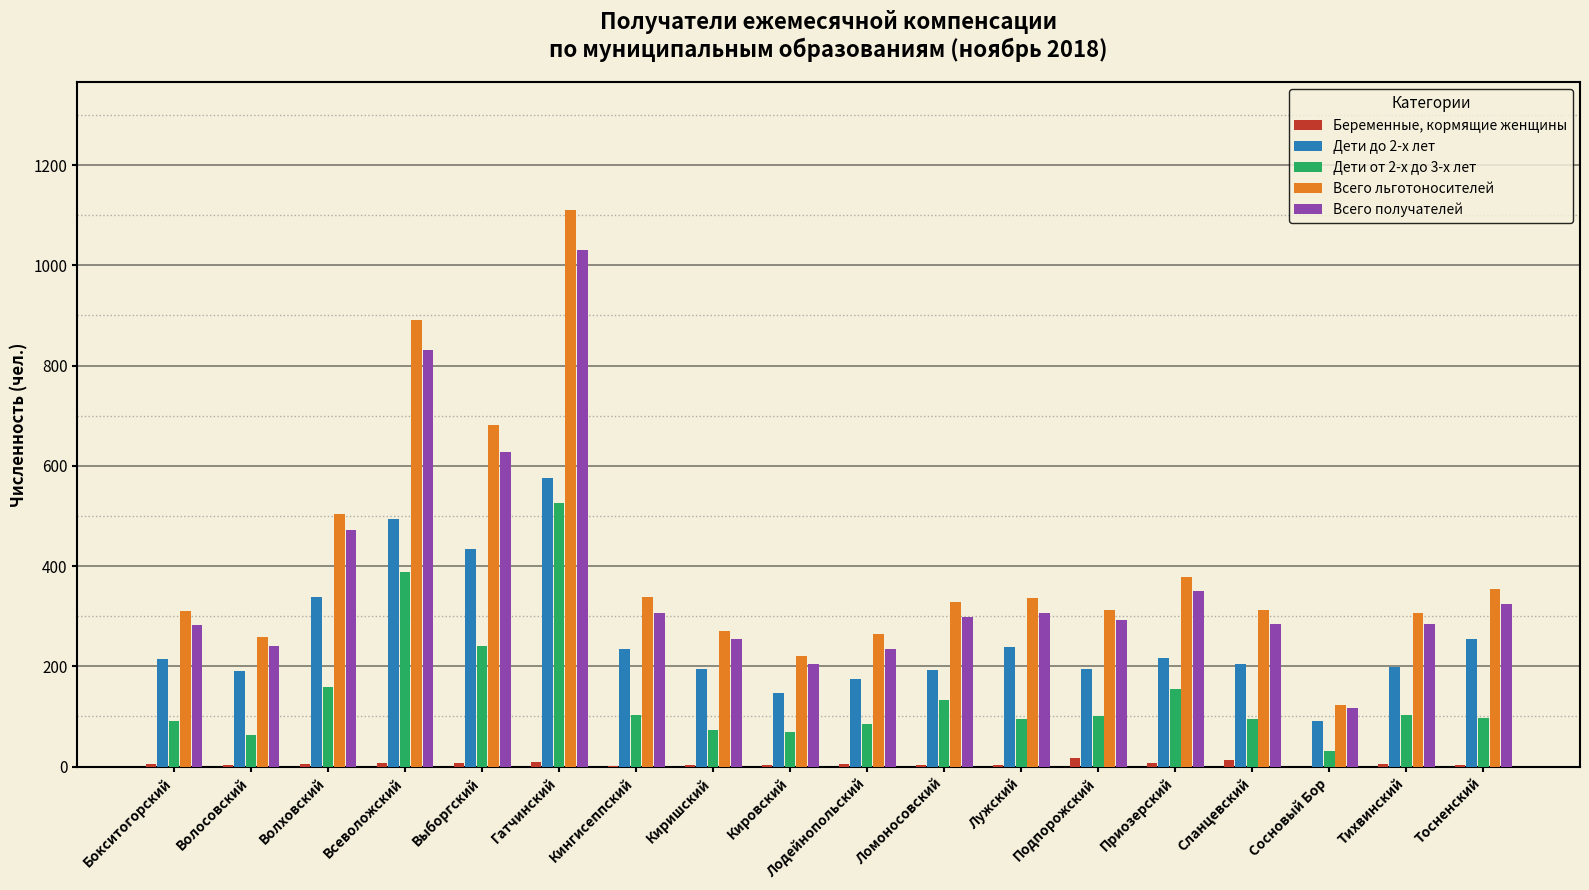

Which series has the largest total across all categories?

Всего льготоносителей